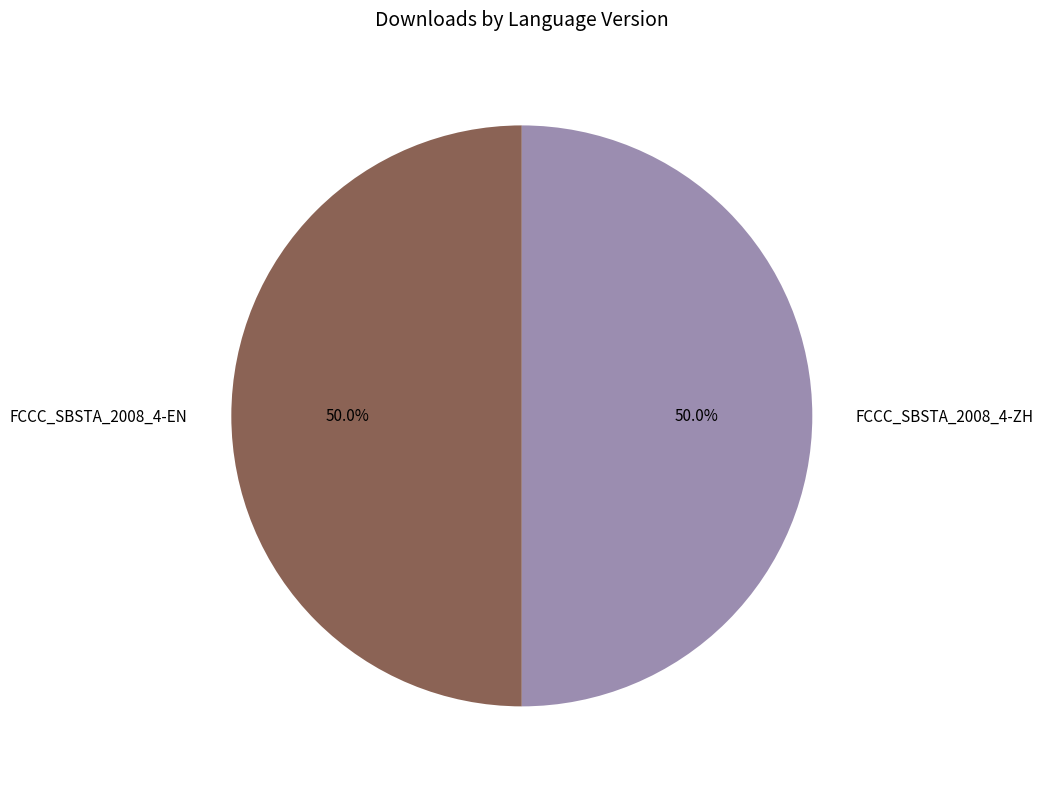

Count the number of slices in the pie.

2